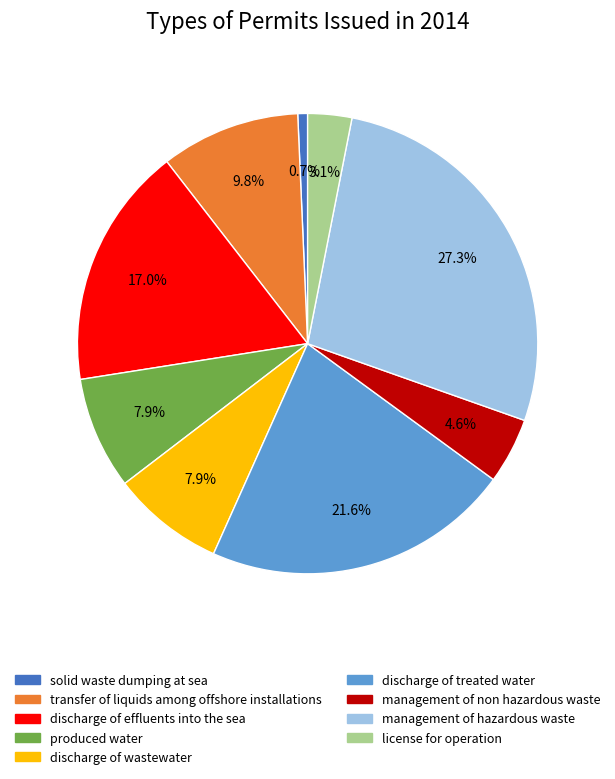

Combined, do management of non hazardous waste and license for operation account for over 50%?

No